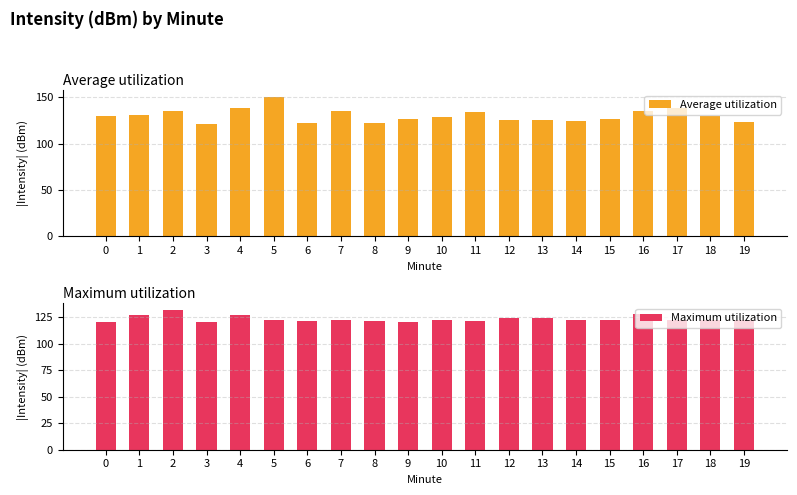

Which series has the largest total across all categories?

Average utilization